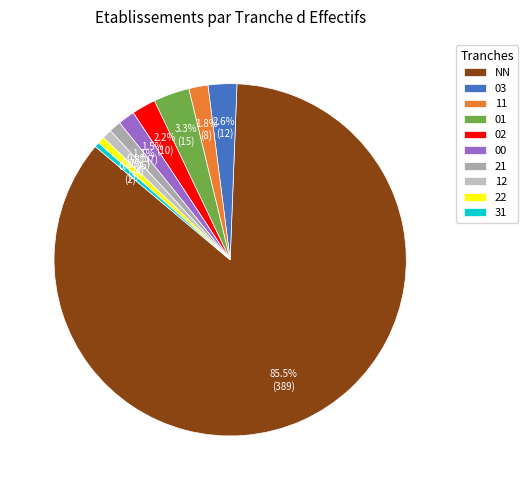

Count the number of slices in the pie.

10